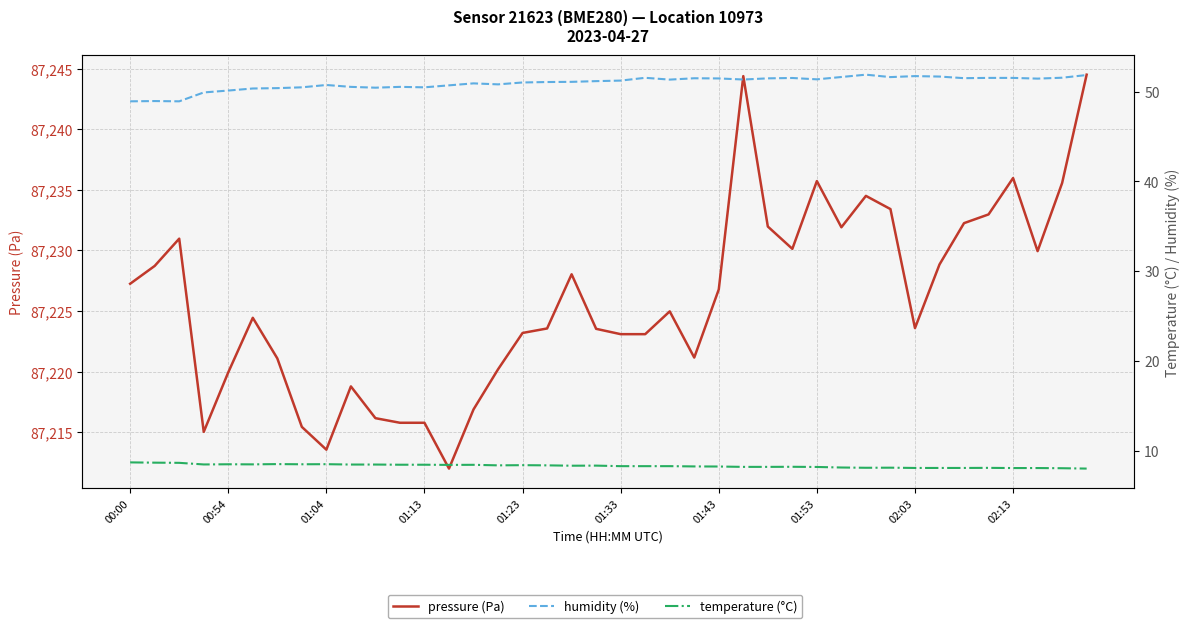

What is the difference between the humidity (%) values at 19 and 01:13?

1.3